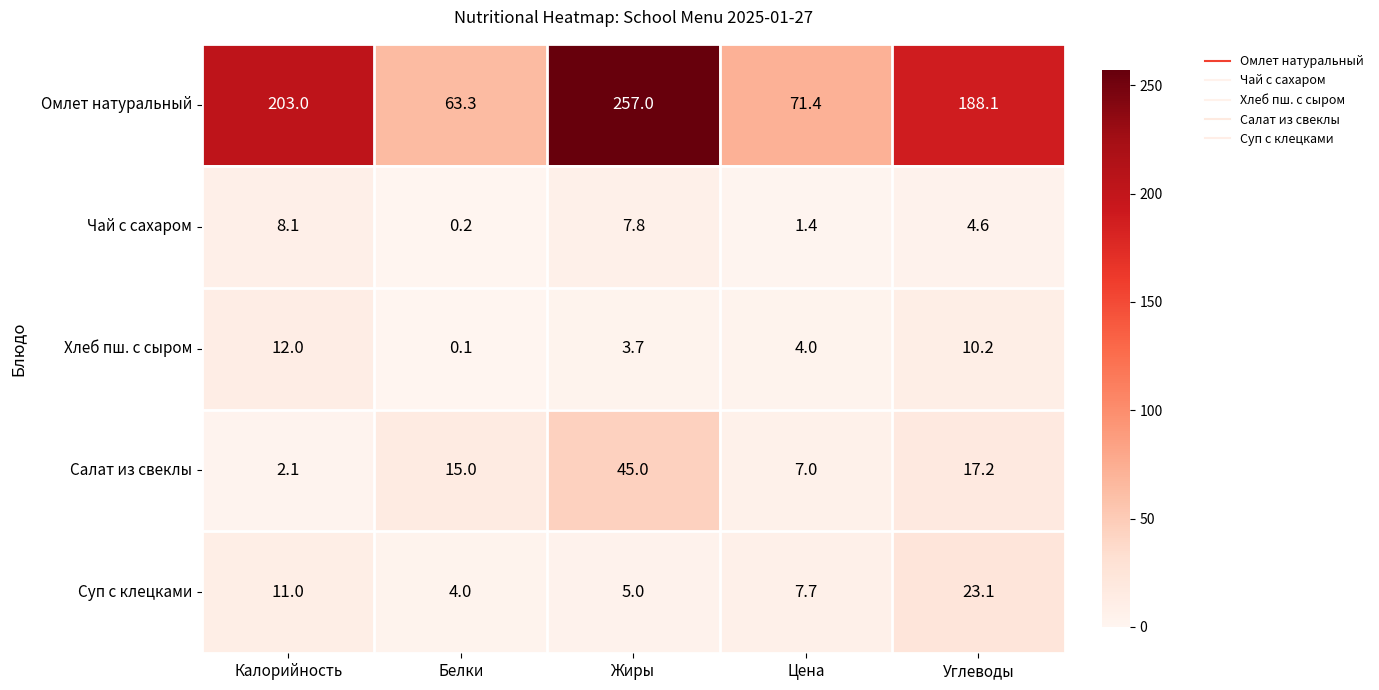

Reading left to right, what are all the values shown in this chart?

Омлет натуральный: 203.0	63.3	257.0	71.4	188.1
Чай с сахаром: 8.1	0.2	7.8	1.4	4.6
Хлеб пш. с сыром: 12.0	0.1	3.7	4.0	10.2
Салат из свеклы: 2.1	15.0	45.0	7.0	17.2
Суп с клецками: 11.0	4.0	5.0	7.7	23.1